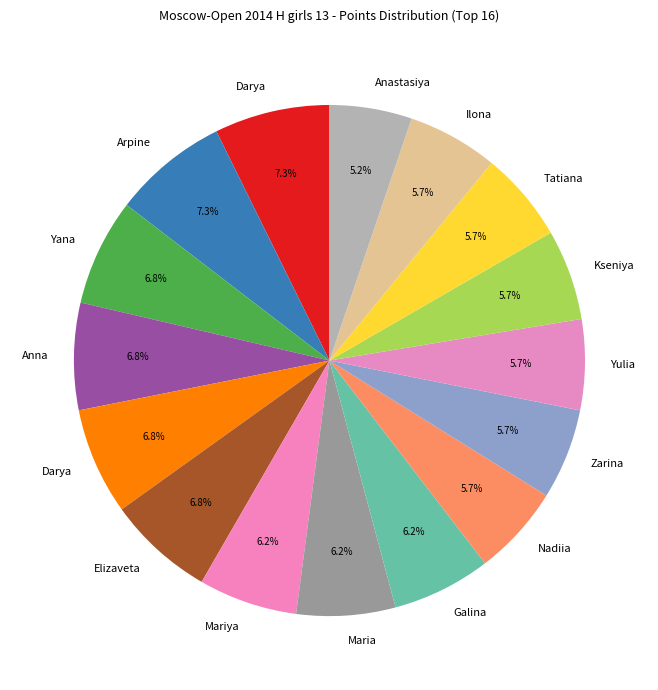

Count the number of slices in the pie.

16